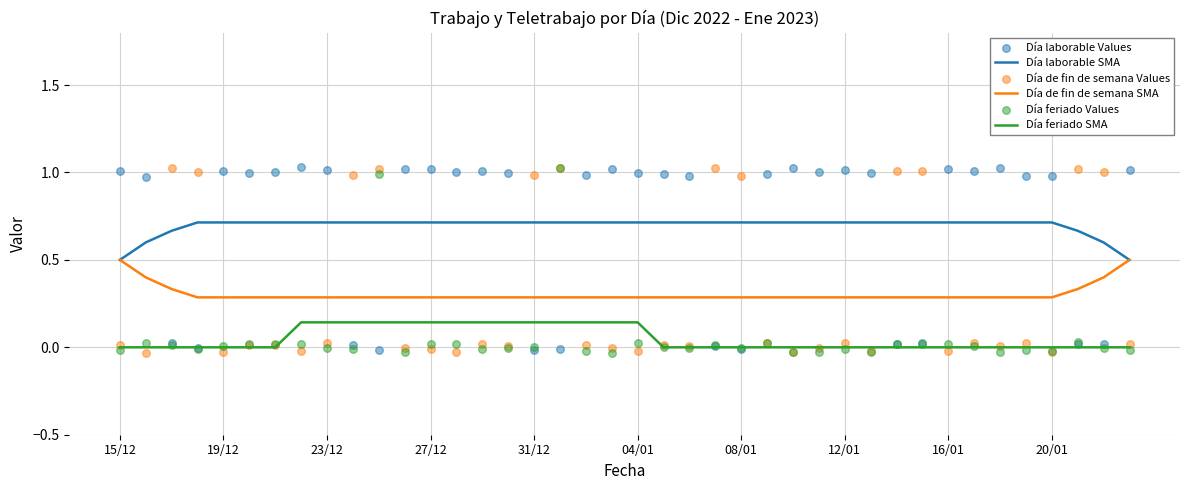

What are all the series names shown in the legend?

Día laborable SMA, Día de fin de semana SMA, Día feriado SMA, Día laborable Values, Día de fin de semana Values, Día feriado Values